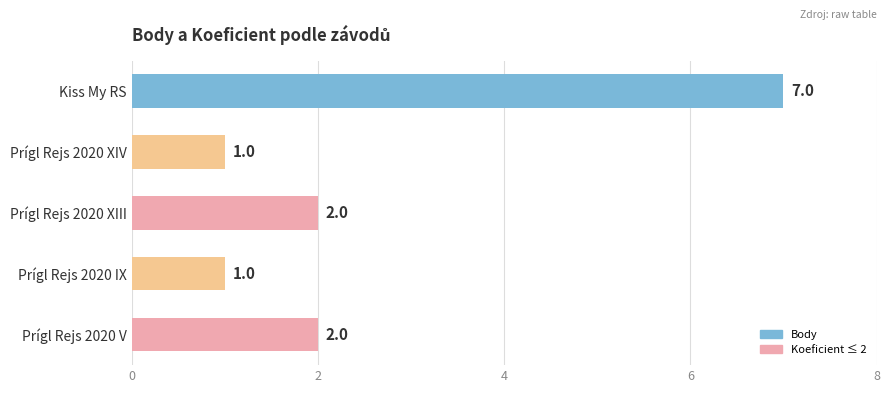

How many values are between 1 and 2?

4